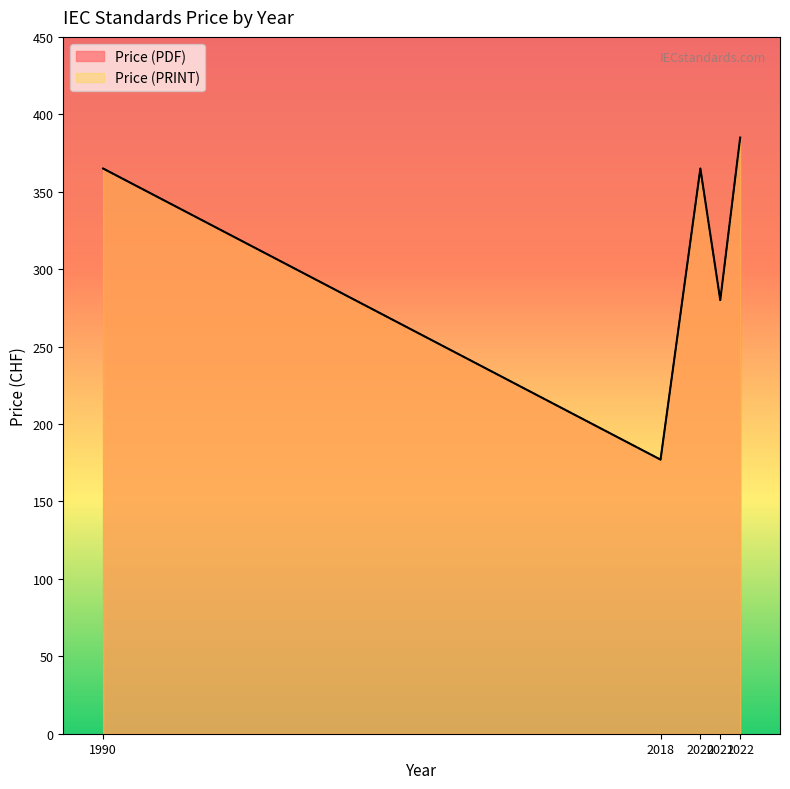

Which series has the widest spread of values?

Price (PDF)